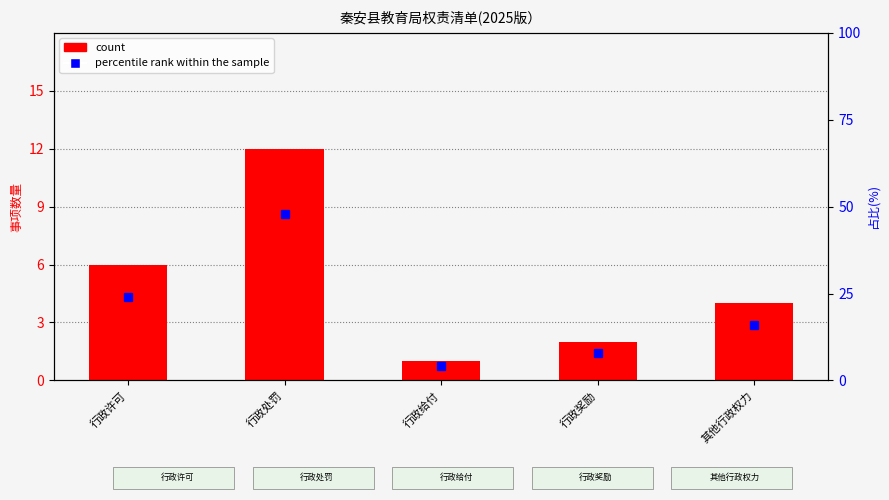

At which category is the sum across all series the highest?

行政处罚